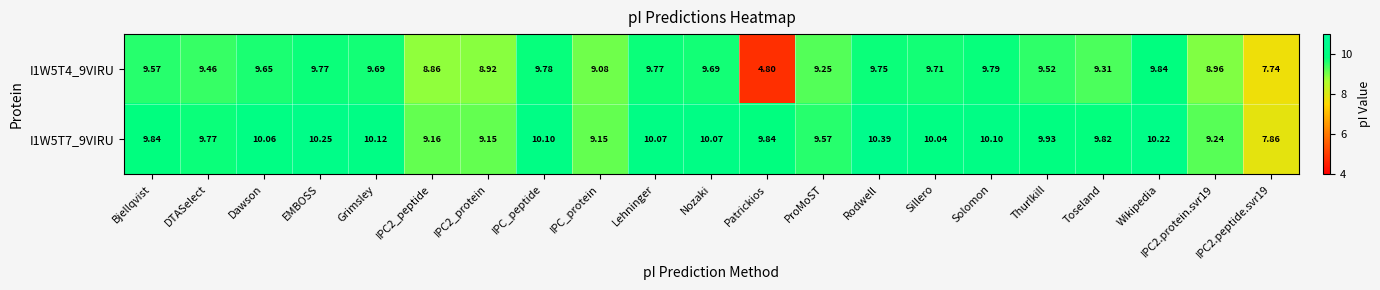

Rank the series at Wikipedia from highest to lowest value.

I1W5T7_9VIRU, I1W5T4_9VIRU